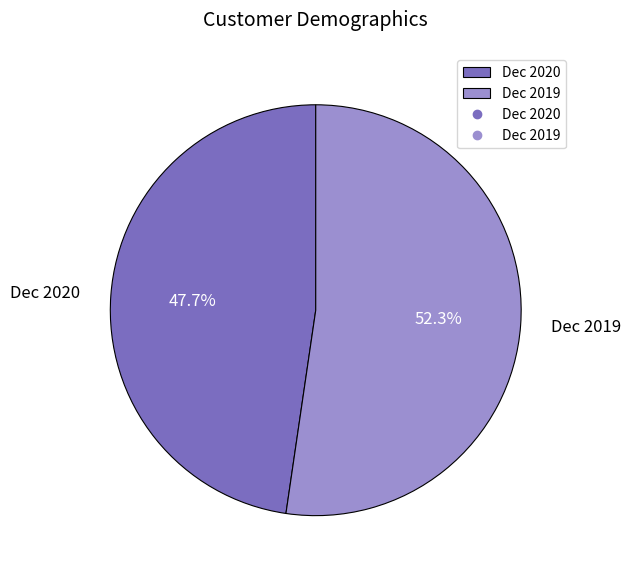

The Dec 2019 slice represents 52% of the pie. True or false?

True